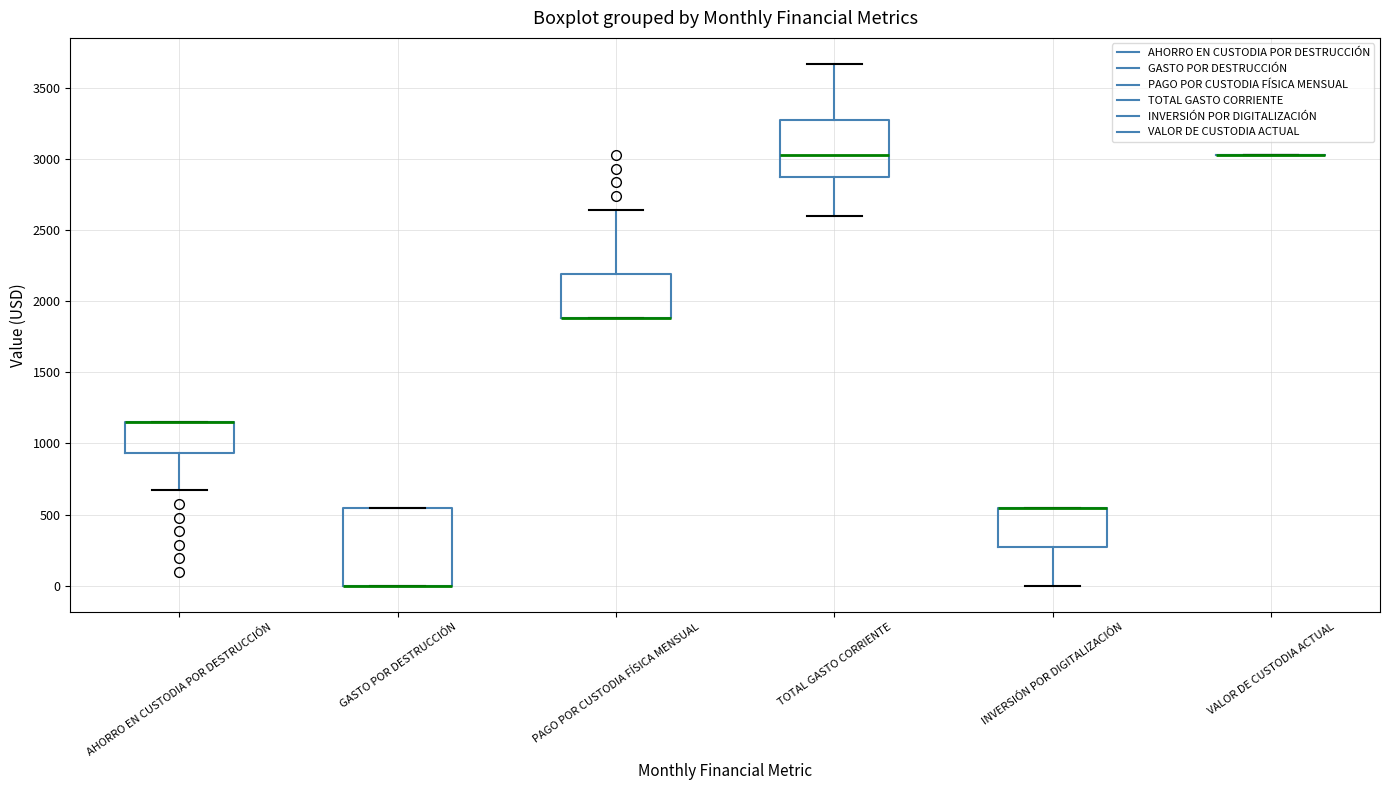

Which box is the tallest, from its lower edge to its upper edge?

GASTO POR DESTRUCCIÓN